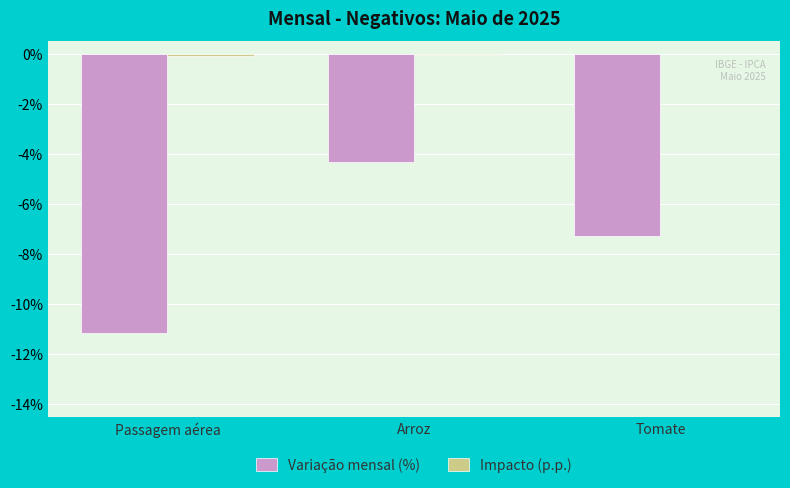

Is it true that Variação mensal (%) equals -4.3 at Arroz?

True